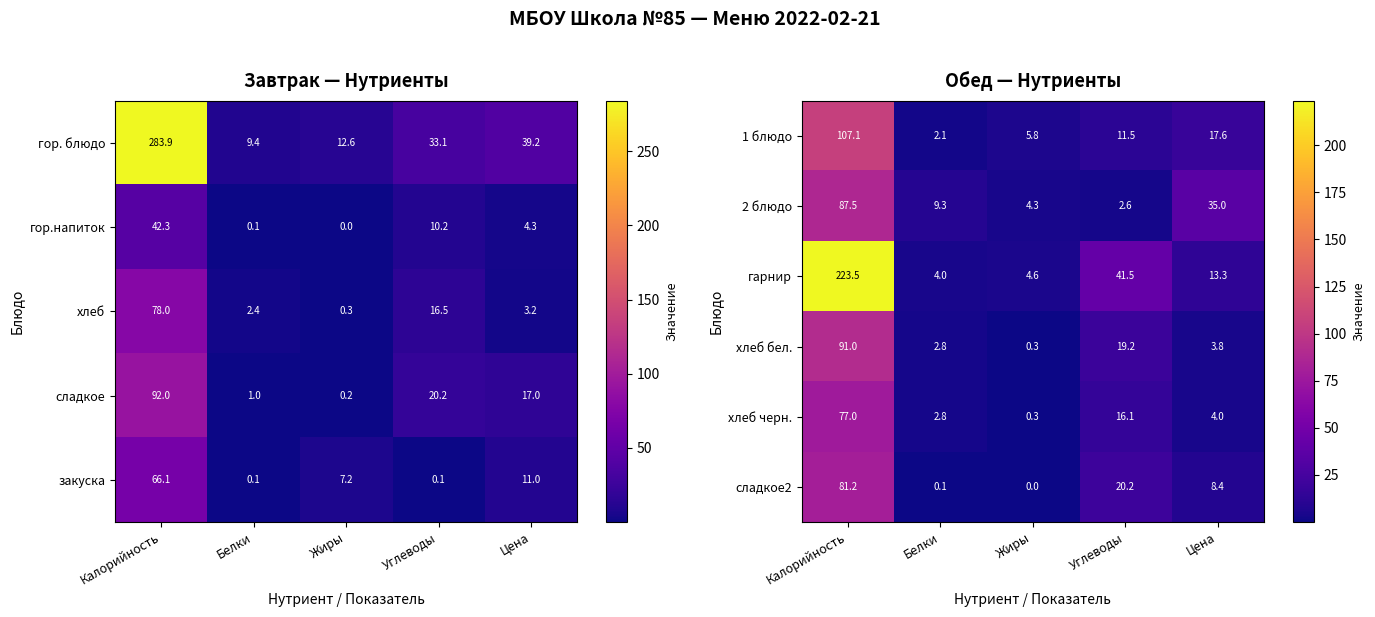

List the labels in order of 1 блюдо value, smallest first.

Белки, Жиры, Углеводы, Цена, Калорийность